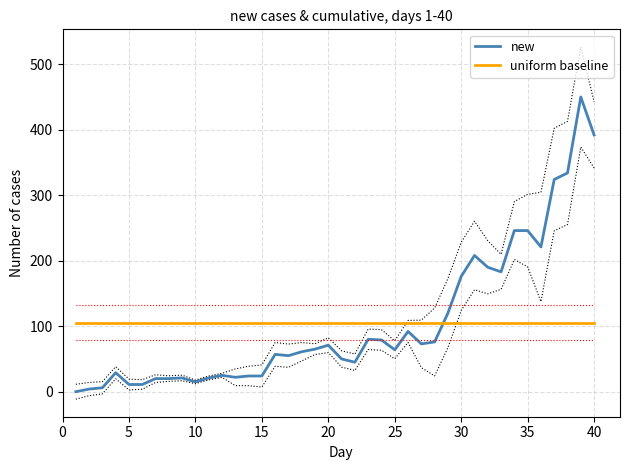

List the series in order of their peak value, highest first.

new, uniform baseline